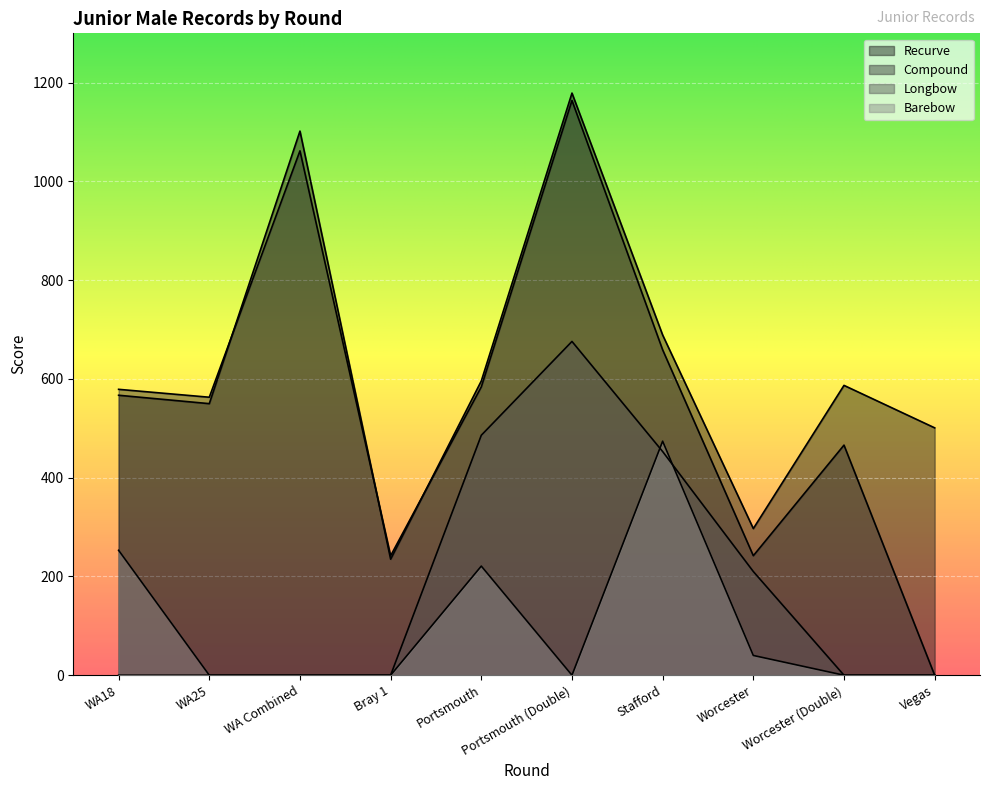

Which series has the largest total across all categories?

Recurve